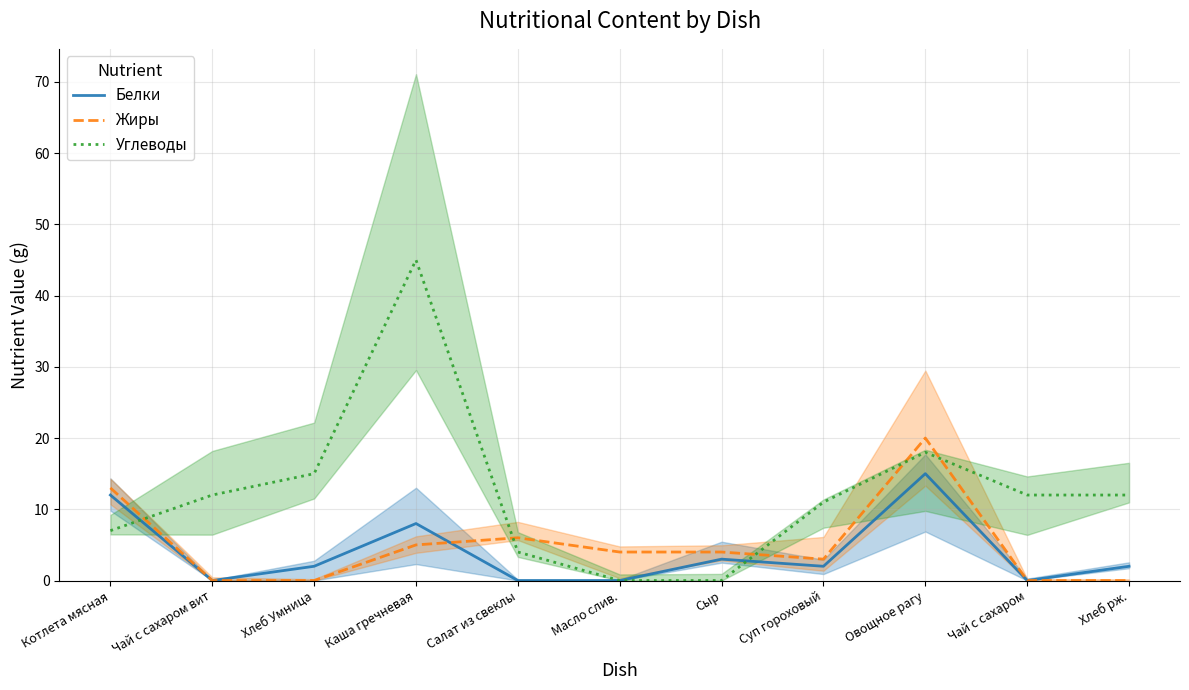

Which series has the largest total across all categories?

Углеводы